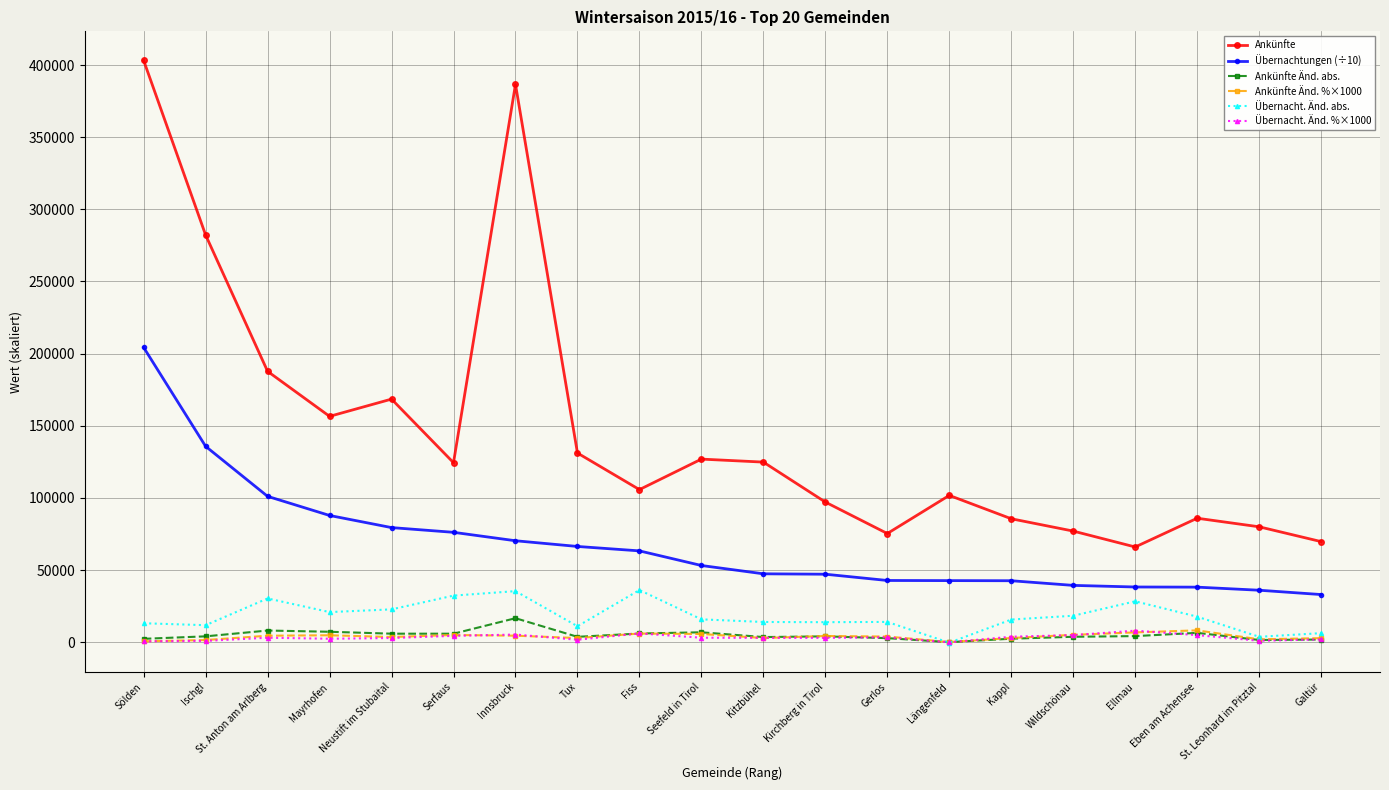

True or false: Übernacht. Änd. %×1000 has more than 0 interior local peaks.

True